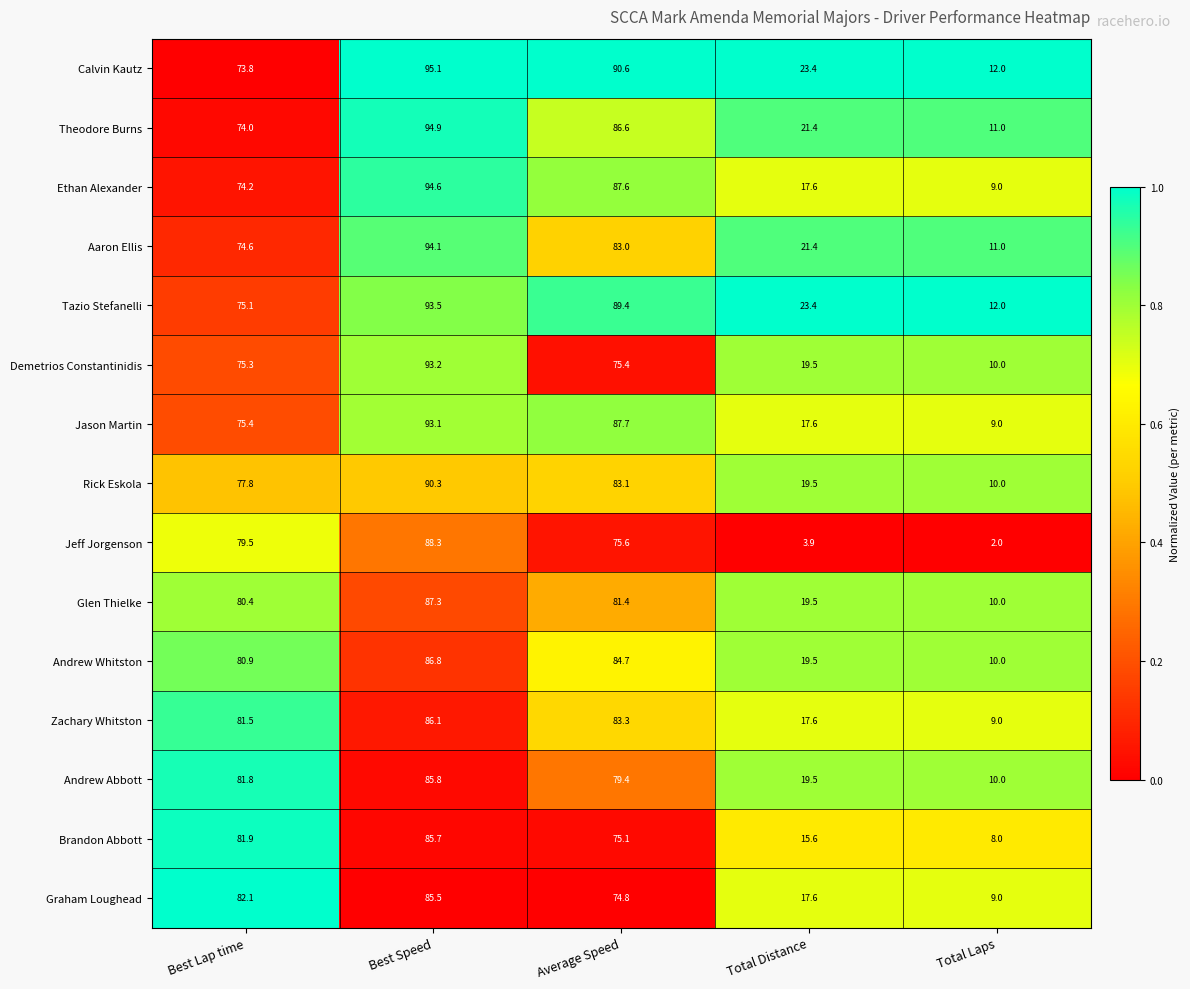

Which series has the largest total across all categories?

Calvin Kautz